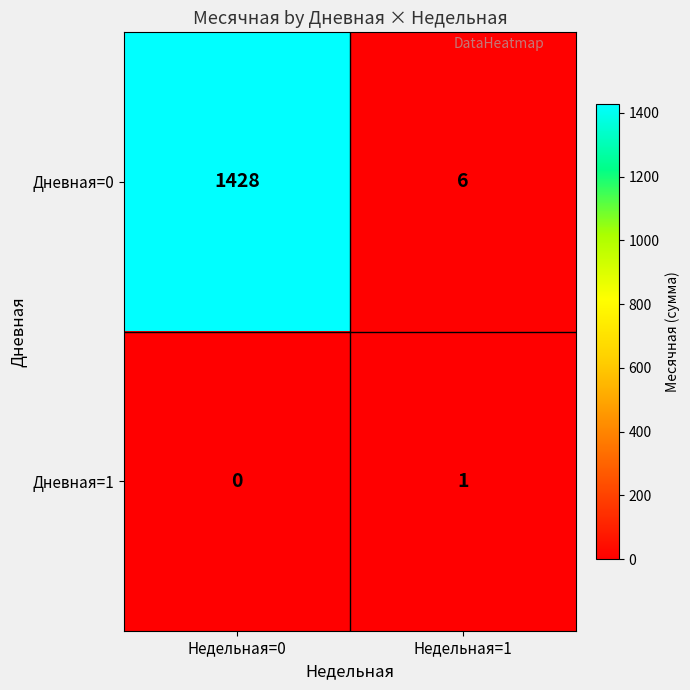

Between Недельная=0 and Недельная=1, which series saw the biggest shift?

Дневная=0